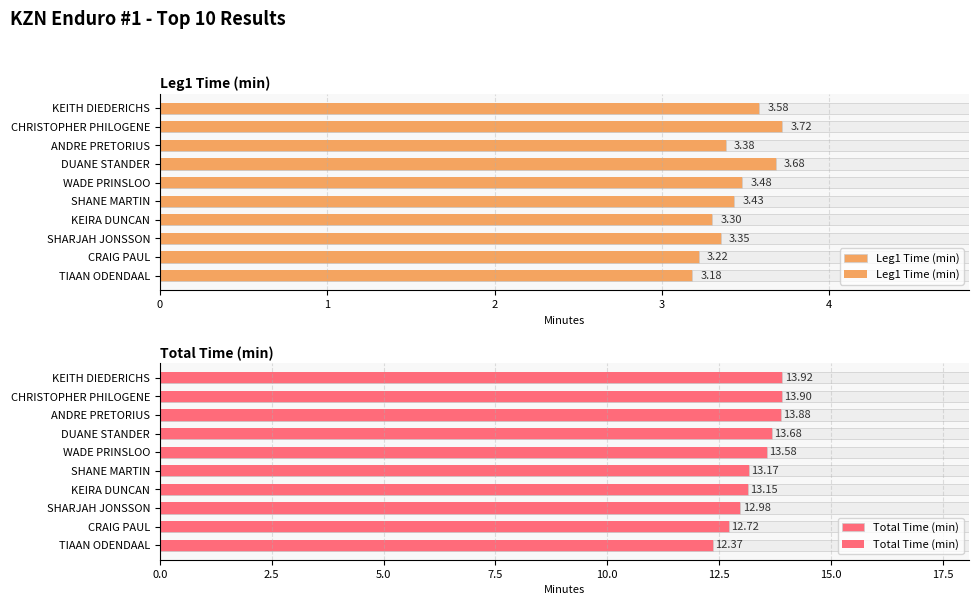

The Leg1 Time (min) series shows 2.1 at WADE PRINSLOO. True or false?

False